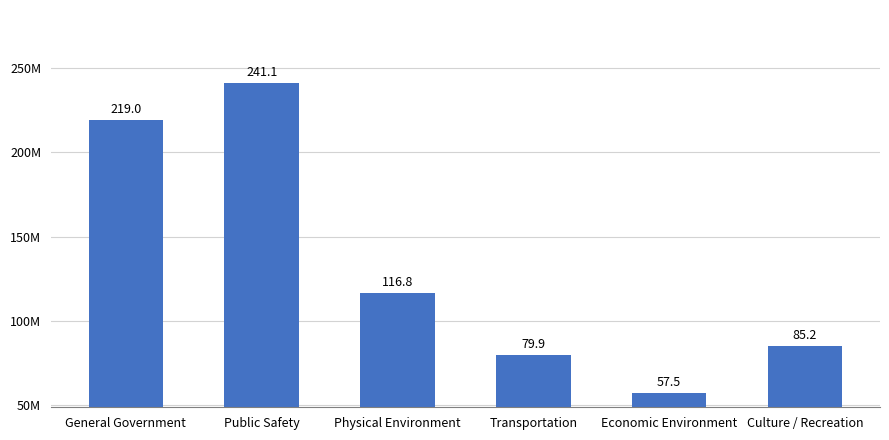

Does the chart contain any negative values?

No